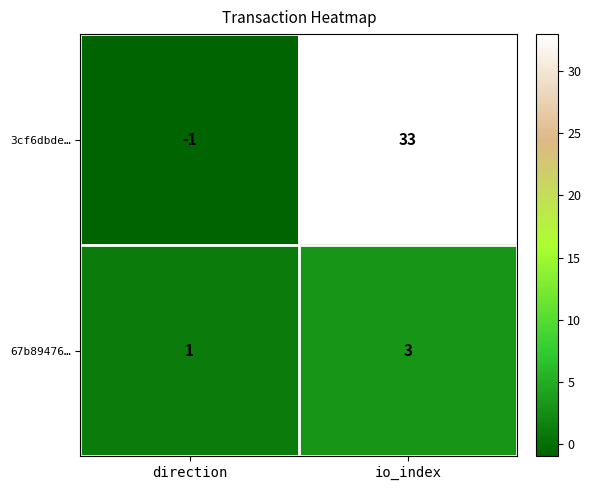

What is the sum of all 3cf6dbde… values?

32